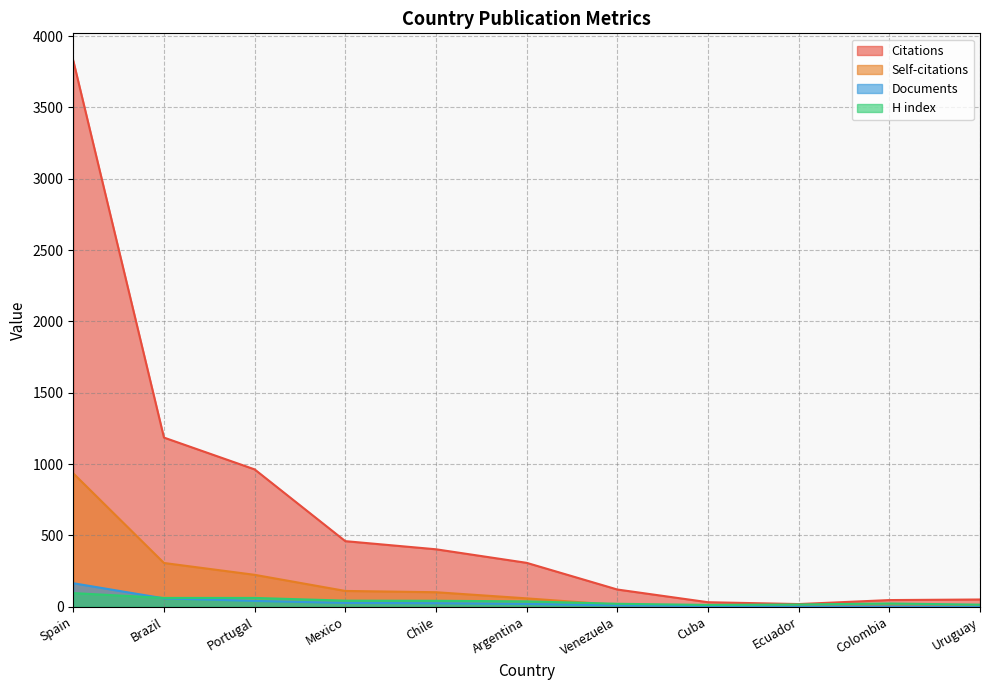

How many data points does each series have?

11